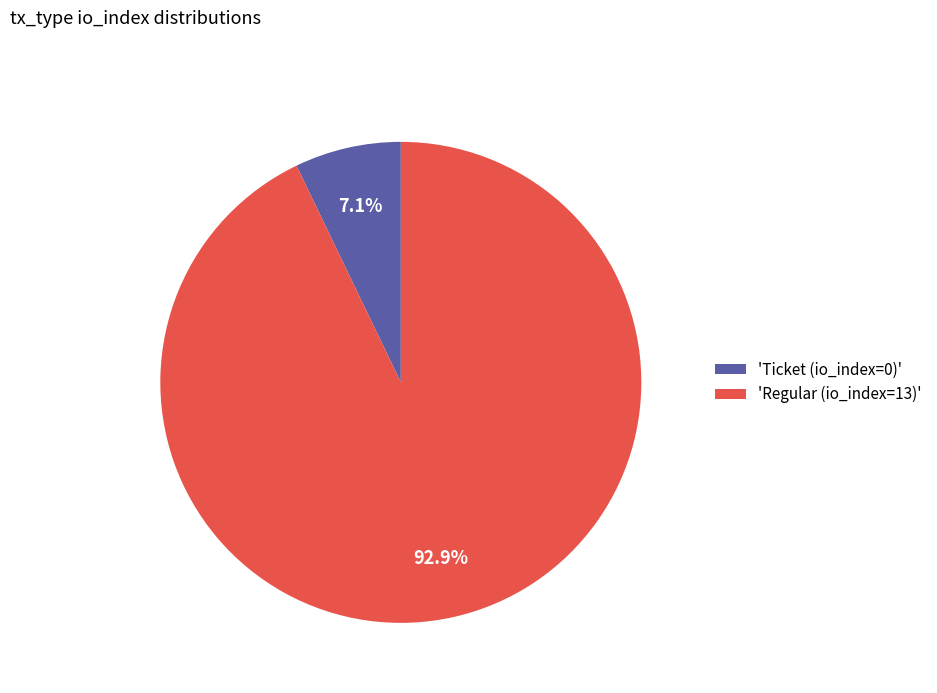

Is there a majority slice in this chart?

Yes